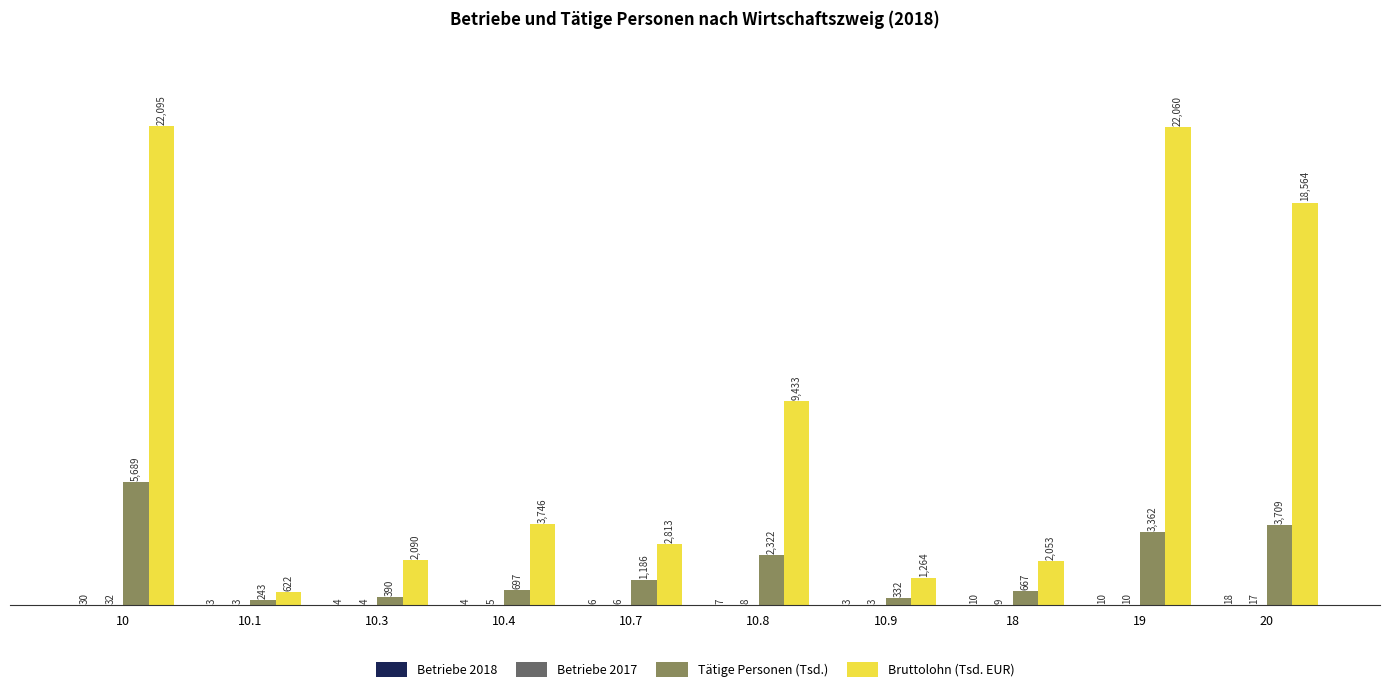

At which category is the sum across all series the highest?

10